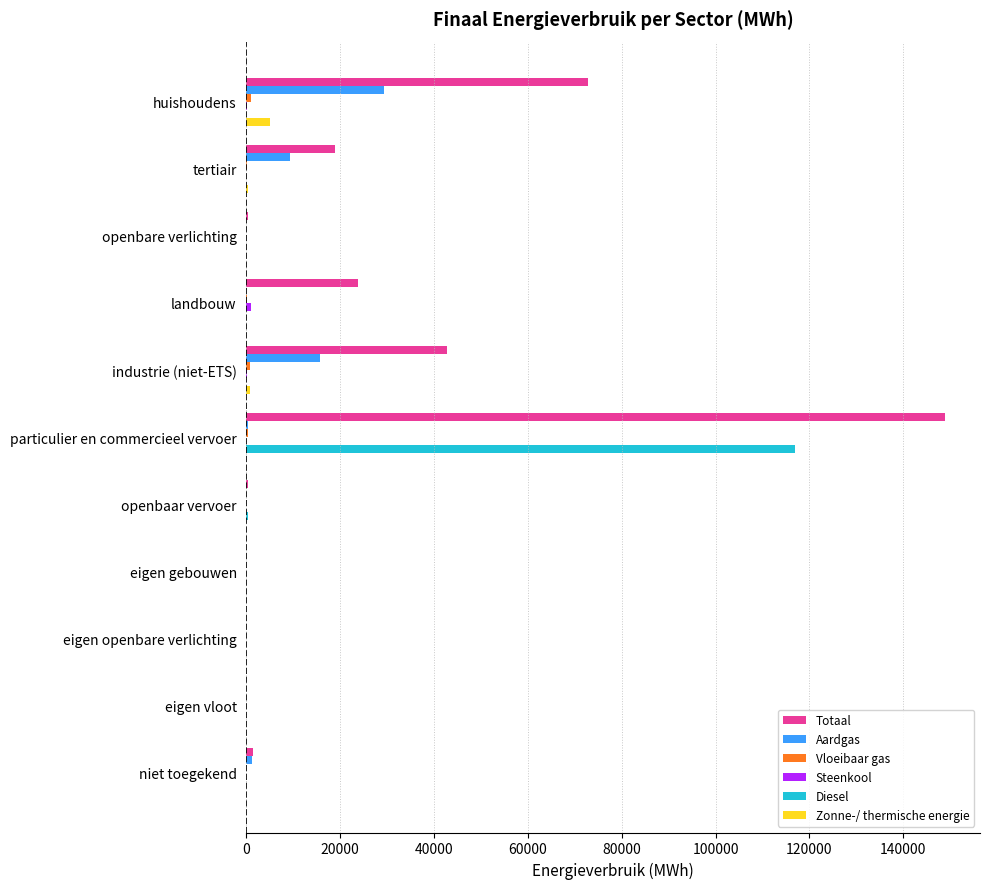

Which series changed the most between landbouw and eigen gebouwen?

Totaal